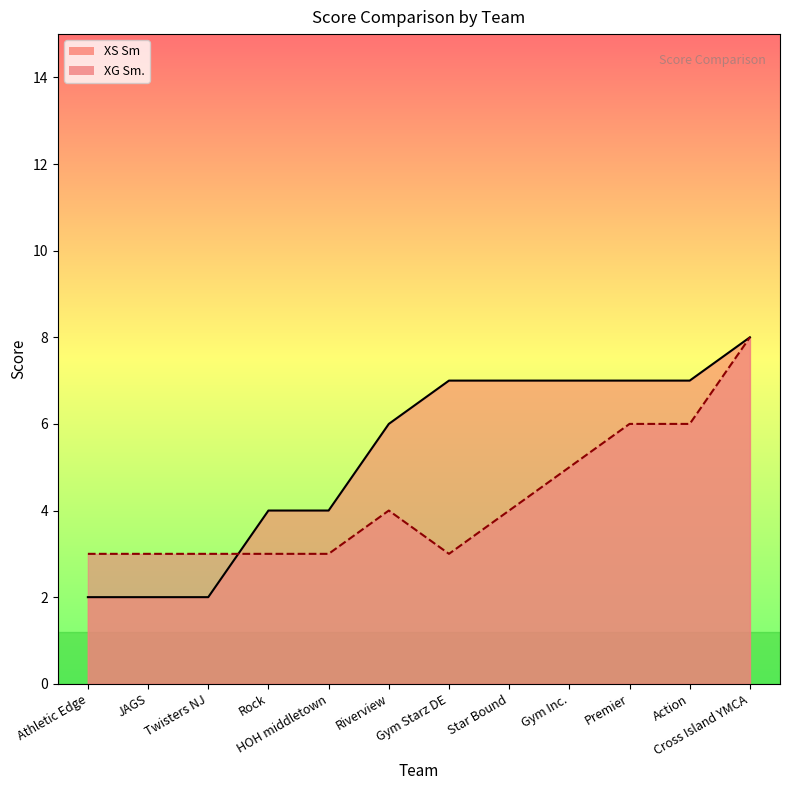

Is it true that XG Sm. equals 2 at HOH middletown?

False